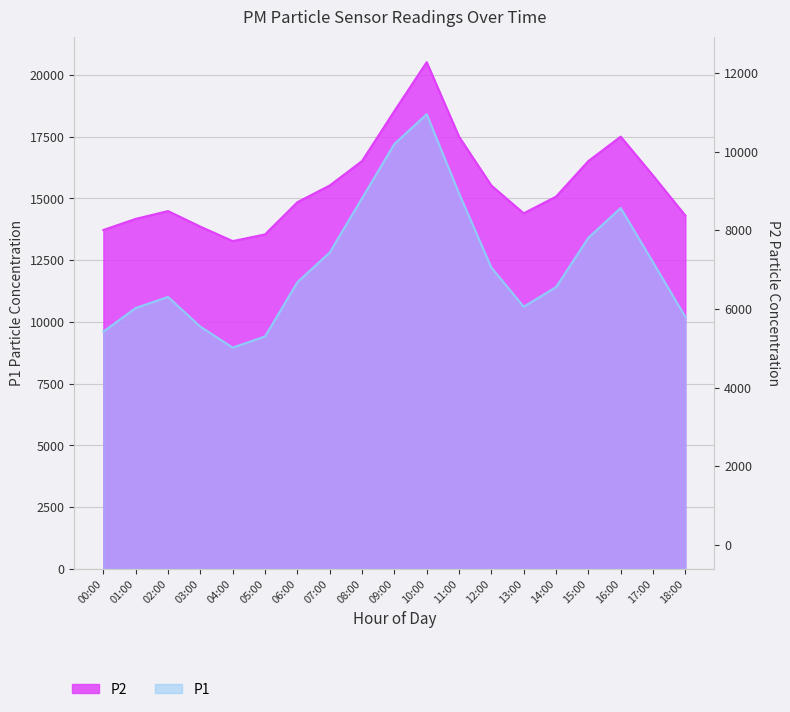

Which has a higher value, 01:00 or 11:00?

11:00